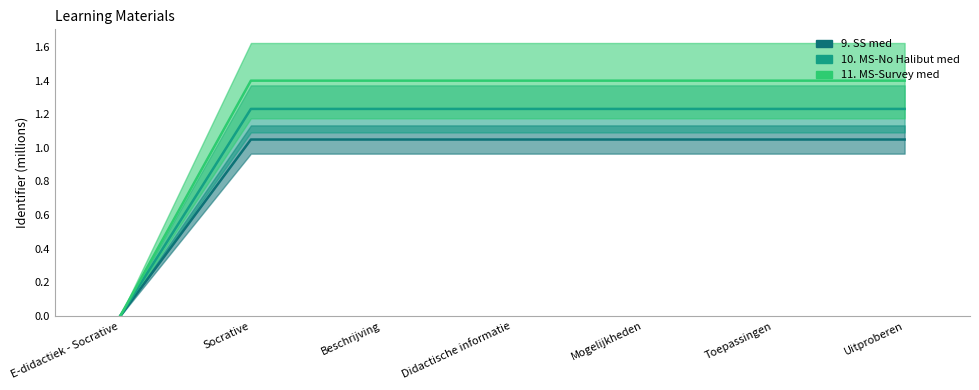

How many distinct data groups are displayed?

3